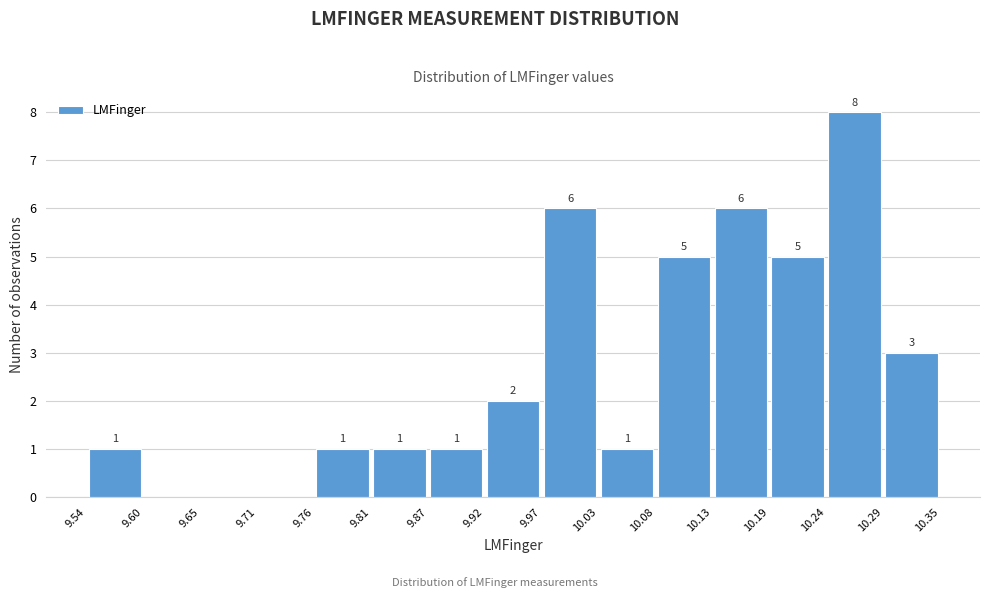

Which range on the x-axis has the tallest bar?

10.24 to 10.29